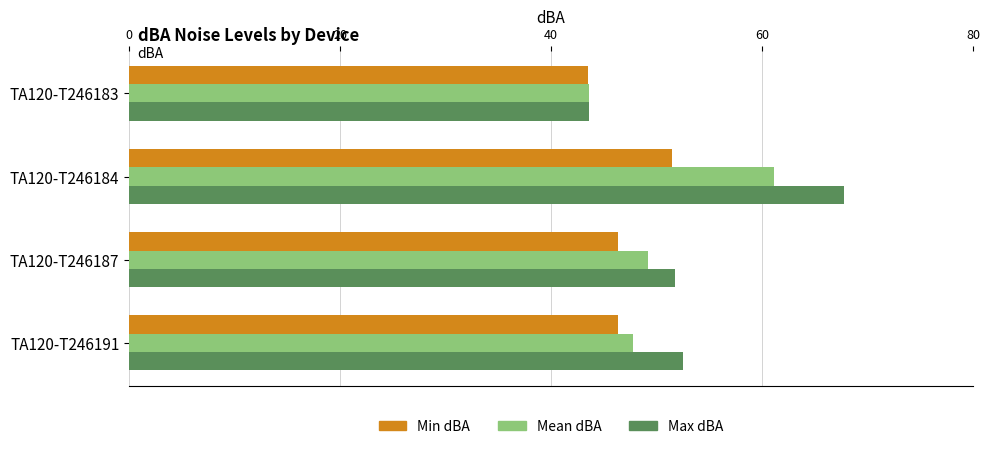

At which label is Mean dBA closest to 52?

TA120-T246187